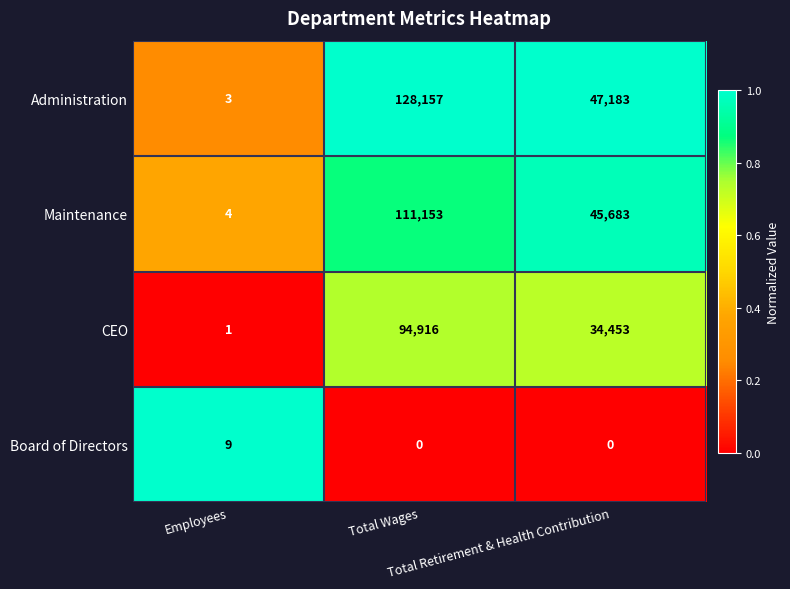

What is the total value across all series at Employees?

17